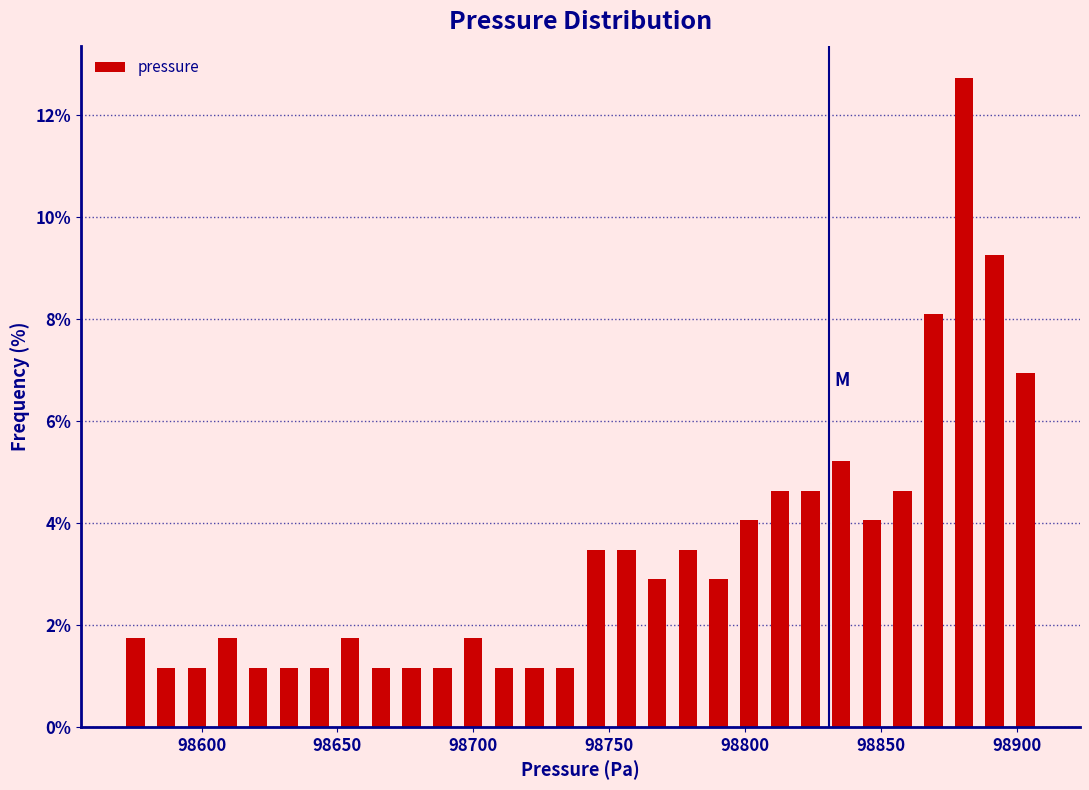

Around what value on the x-axis is the tallest bar? Give the approximate position of its centre, as read against the axis.

98880